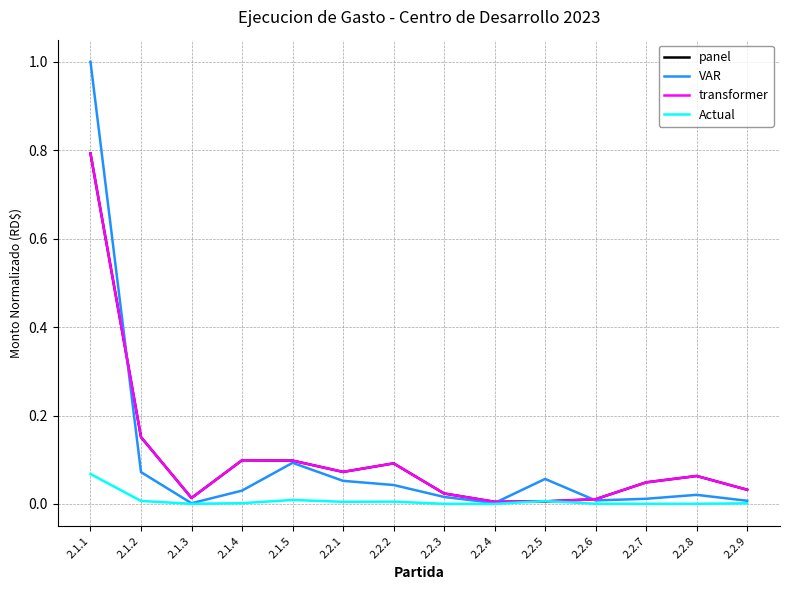

Does the chart display data point markers on the line(s)?

No